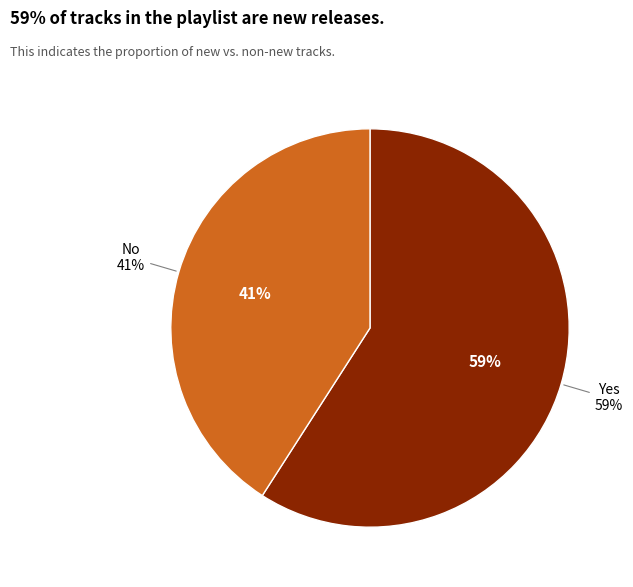

The No slice represents 32% of the pie. True or false?

False